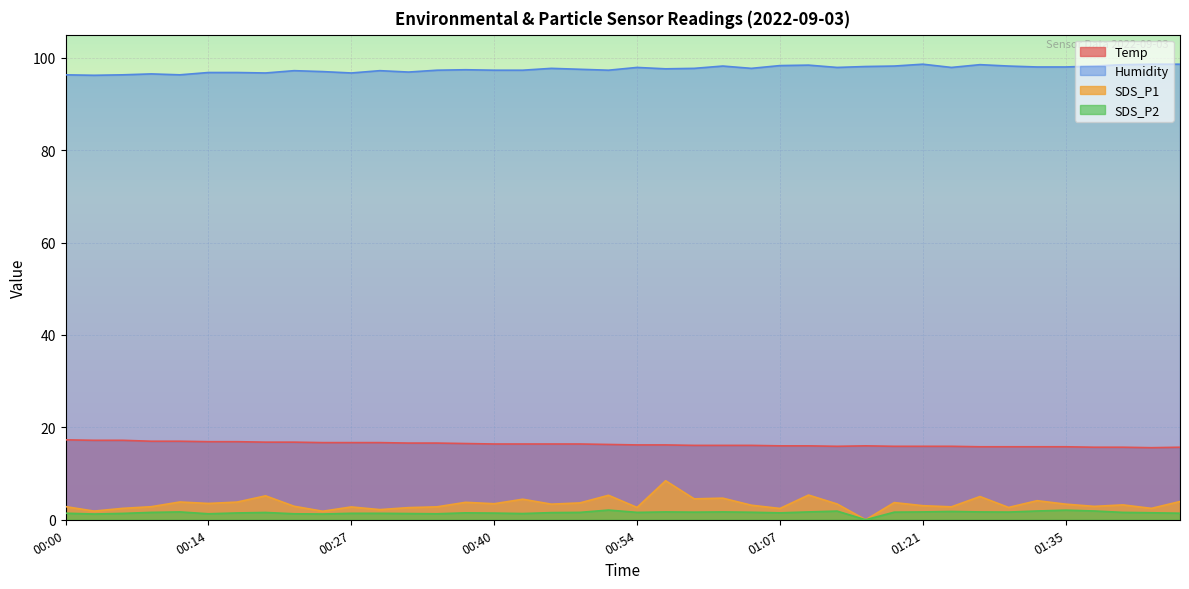

Does the chart display data point markers on the line(s)?

No